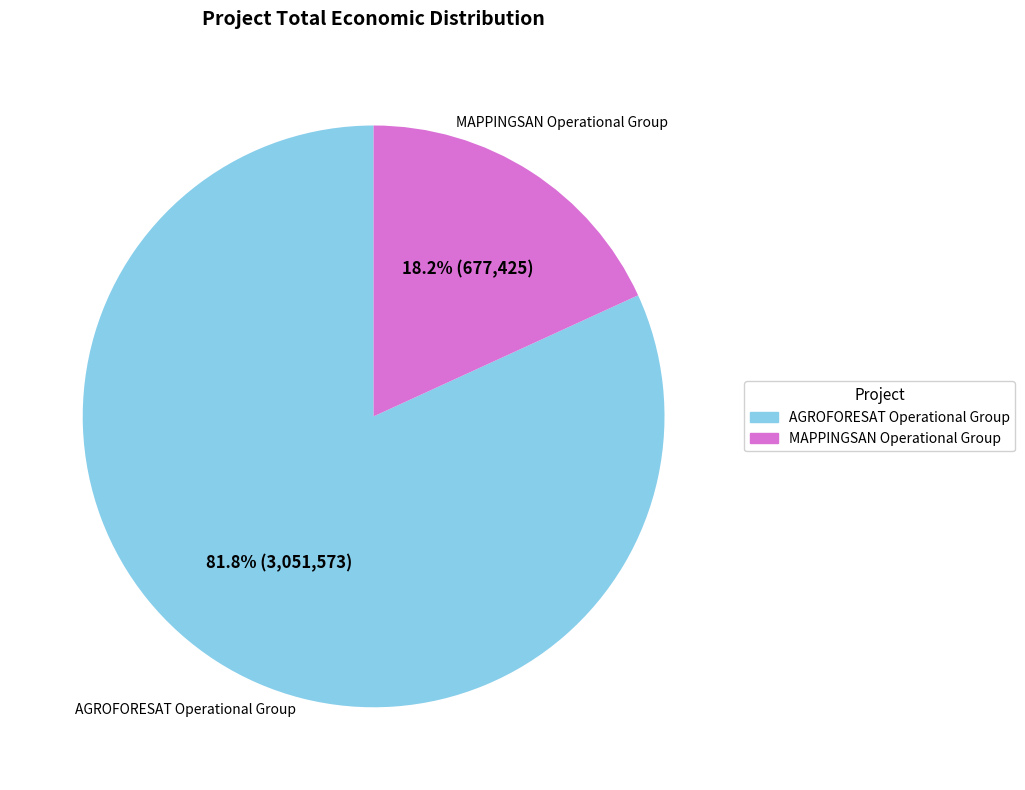

True or false: MAPPINGSAN Operational Group accounts for 18% of the total.

True